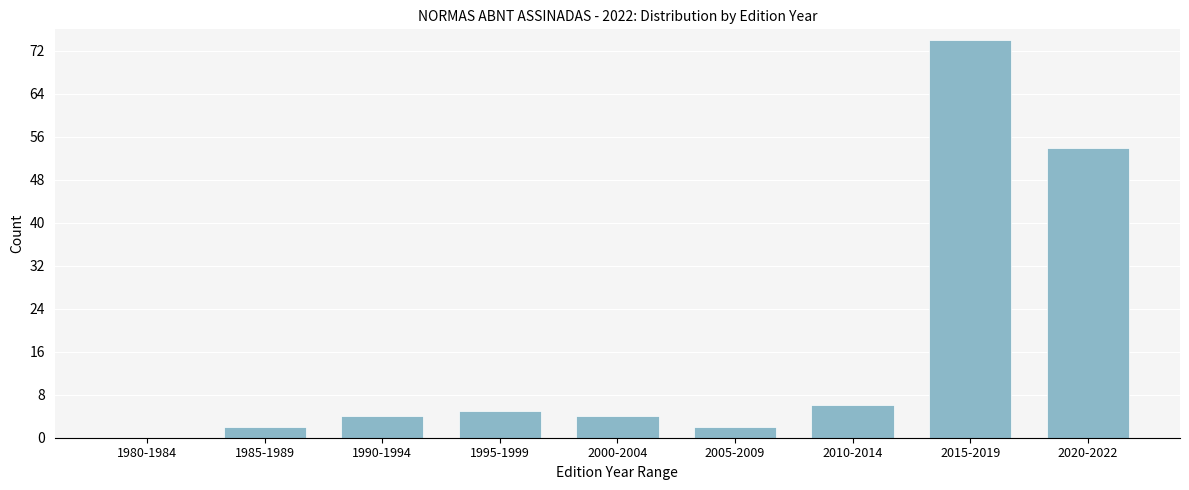

Reading left to right, extract all data points from this chart.

1980-1984=0	1985-1989=2	1990-1994=4	1995-1999=5	2000-2004=4	2005-2009=2	2010-2014=6	2015-2019=74	2020-2022=54